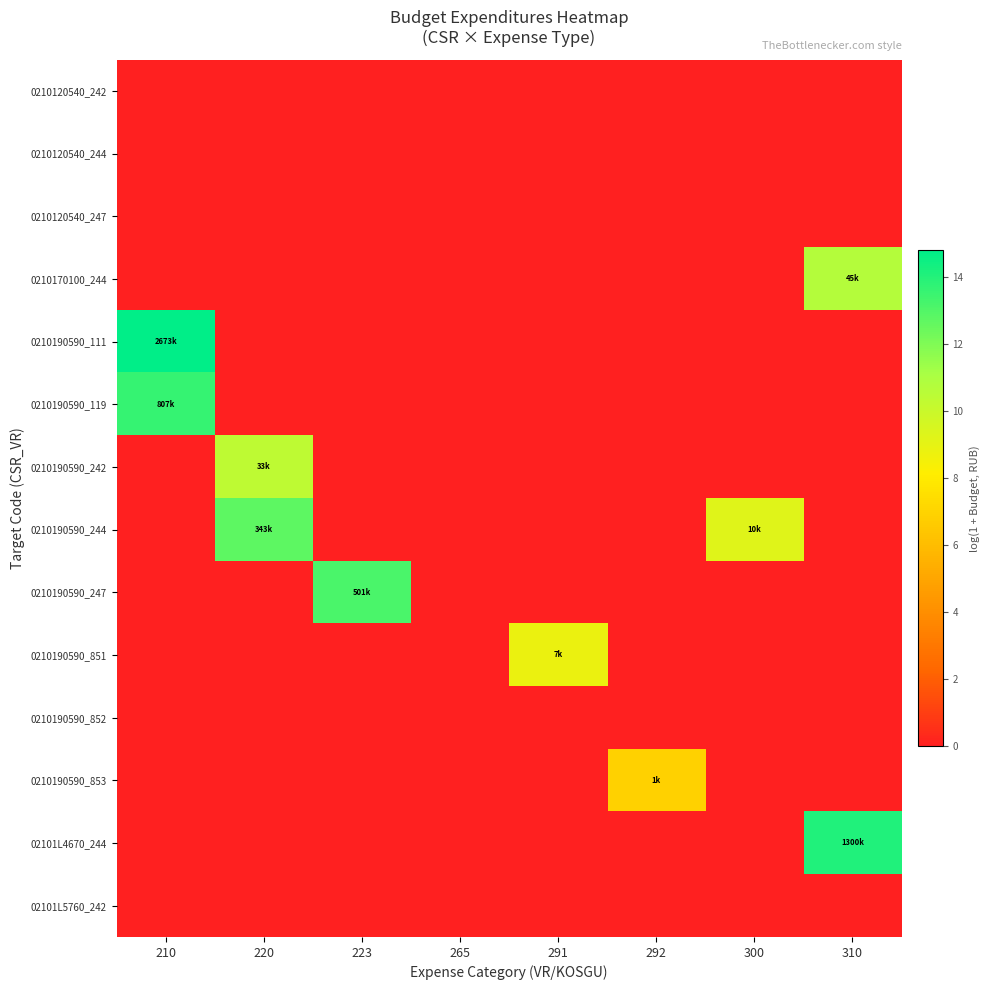

At 223, list the series in order from largest to smallest.

0210190590_247, 0210120540_242, 0210120540_244, 0210120540_247, 0210170100_244, 0210190590_111, 0210190590_119, 0210190590_242, 0210190590_244, 0210190590_851, 0210190590_852, 0210190590_853, 02101L4670_244, 02101L5760_242